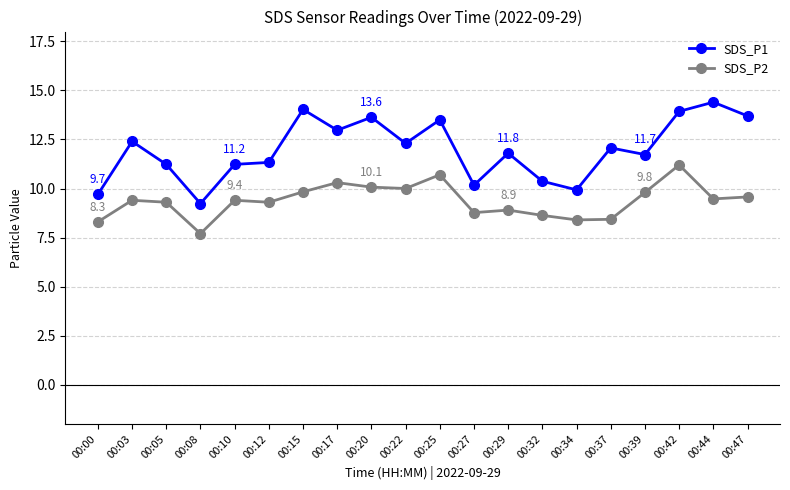

At which category does SDS_P2 reach its first local valley?

00:08